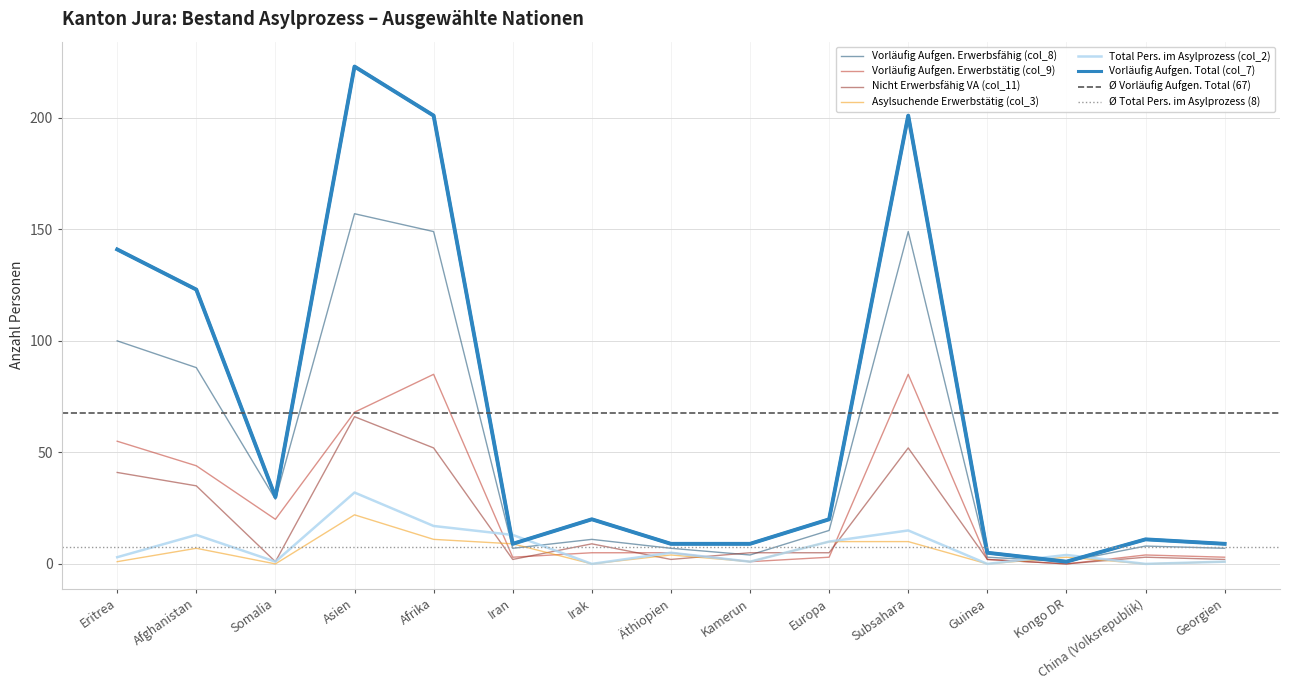

What is the value of the Total Pers. im Asylprozess (col_2) point at the 5th from the left?

17